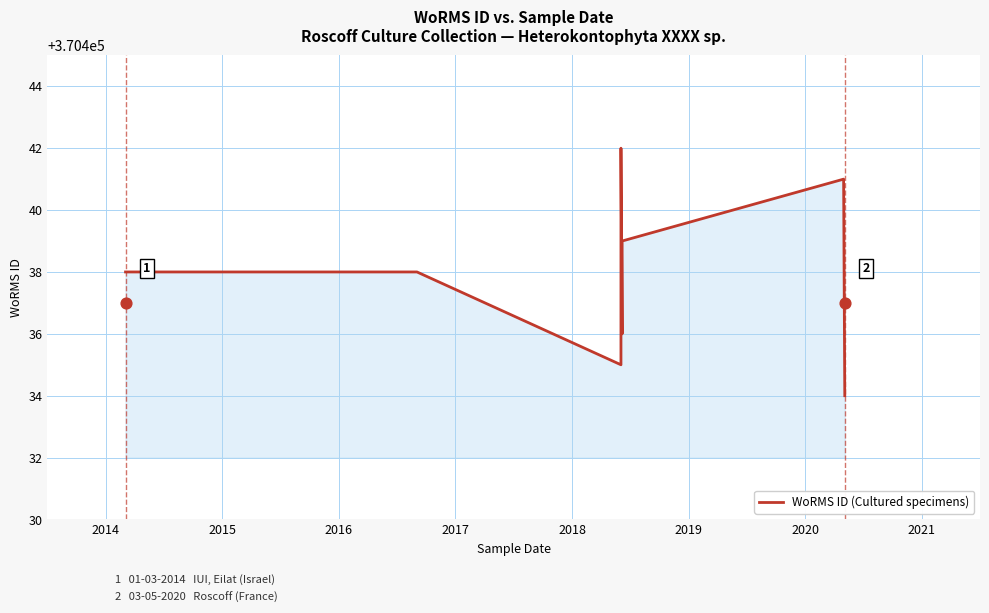

What is the ratio of the value at 2015 to the value at 2017?

1.0